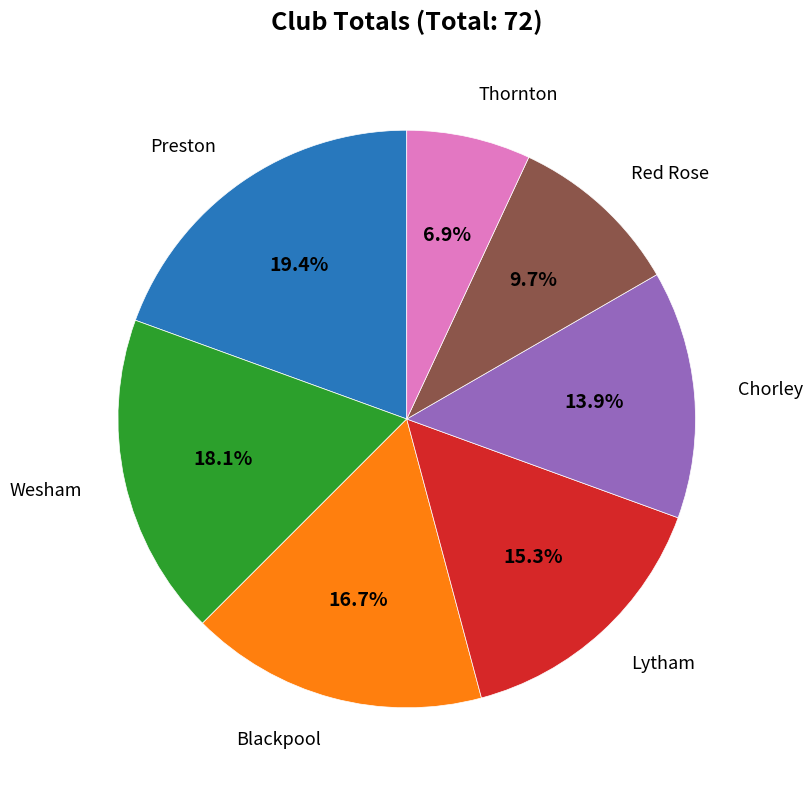

Is there a majority slice in this chart?

No